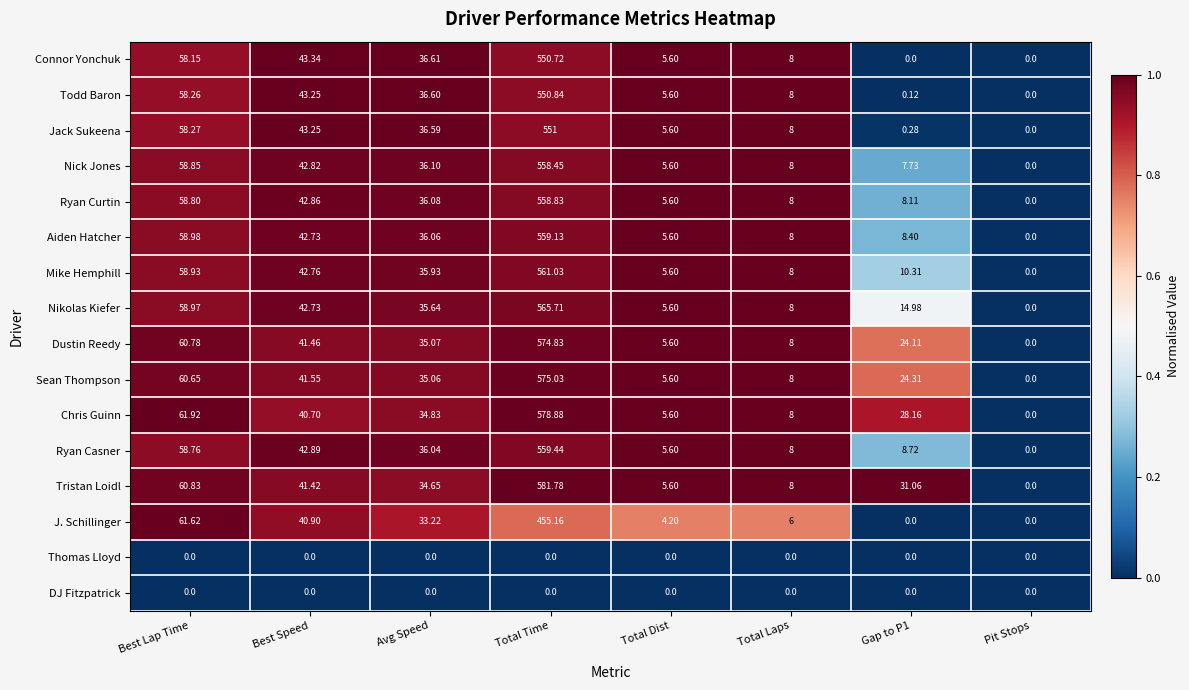

Which category has the highest value across all series?

Total Time